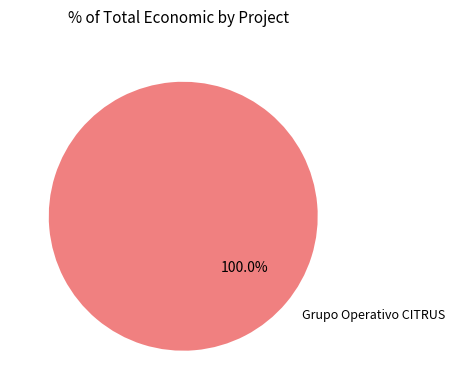

What percentage is the Grupo Operativo CITRUS slice, to the nearest percent?

100%